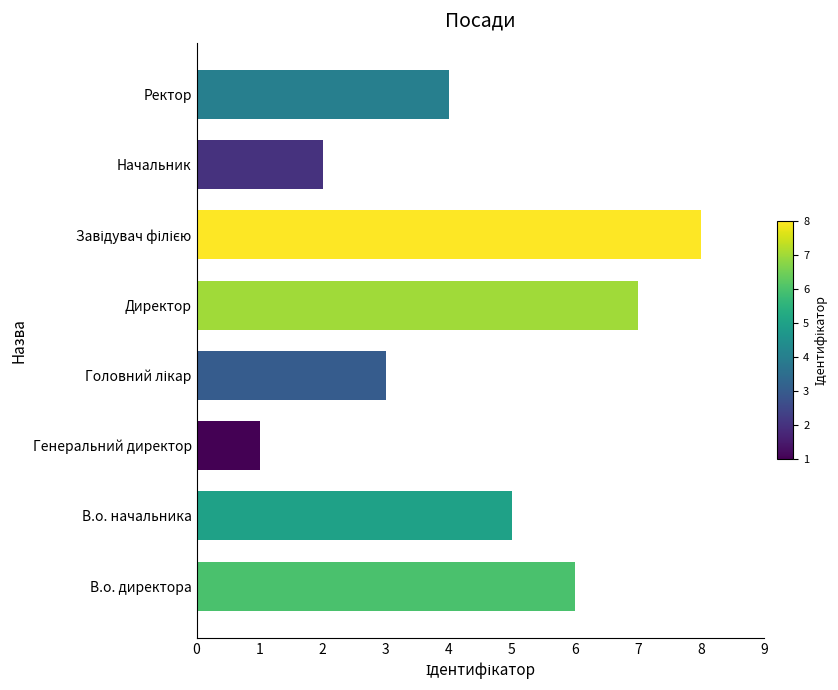

The chart shows a value of 0 at Генеральний директор. True or false?

False